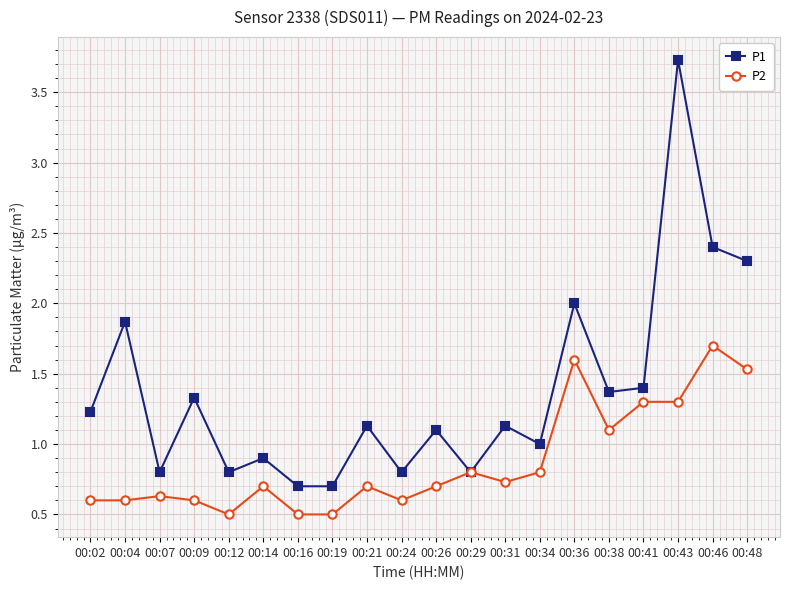

True or false: P2 has a value of 1.2 at 00:29.

False